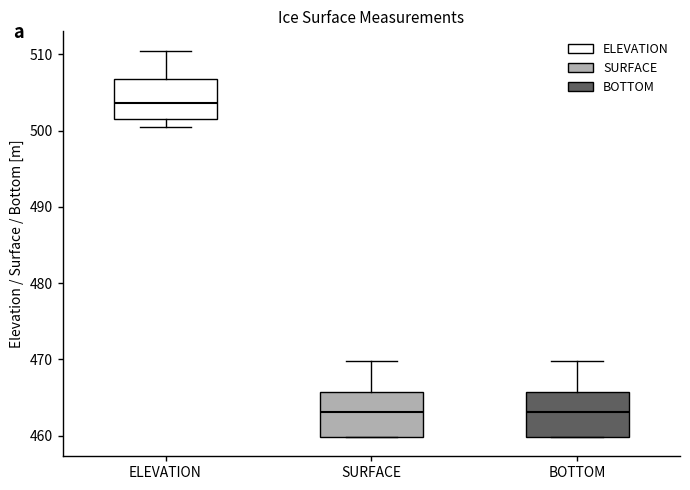

Reading left to right, read every box against the y-axis: the position of its median line, the range the box covers, and the ends of its whiskers. The values are not printed on the chart, so give them approximately, as read against the axis.

ELEVATION: median 504, box 502 to 507, whiskers 500 to 510
SURFACE: median 463, box 460 to 466, whiskers 460 to 470
BOTTOM: median 463, box 460 to 466, whiskers 460 to 470